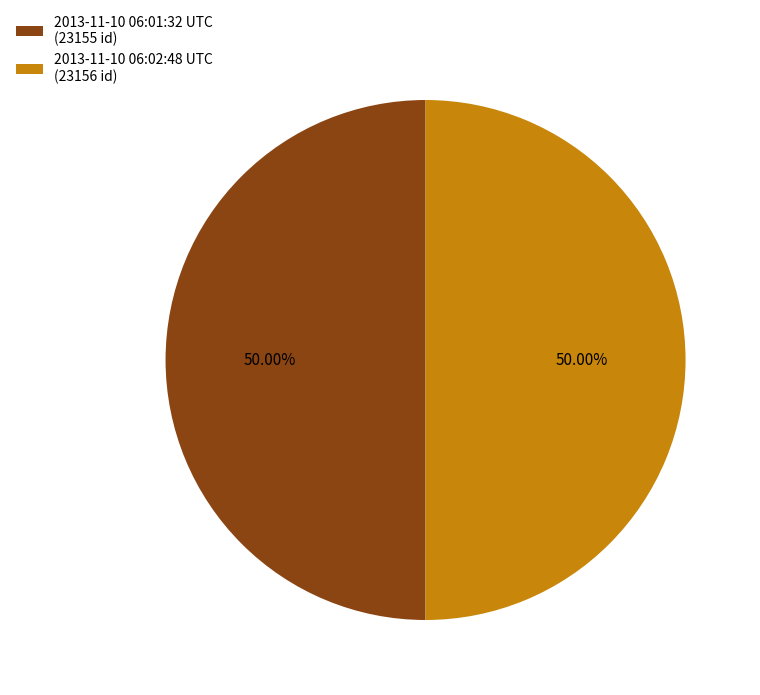

Approximately how many times larger is the value at 2013-11-10 06:02:48 UTC (23156 id) compared to 2013-11-10 06:01:32 UTC (23155 id)?

1.0